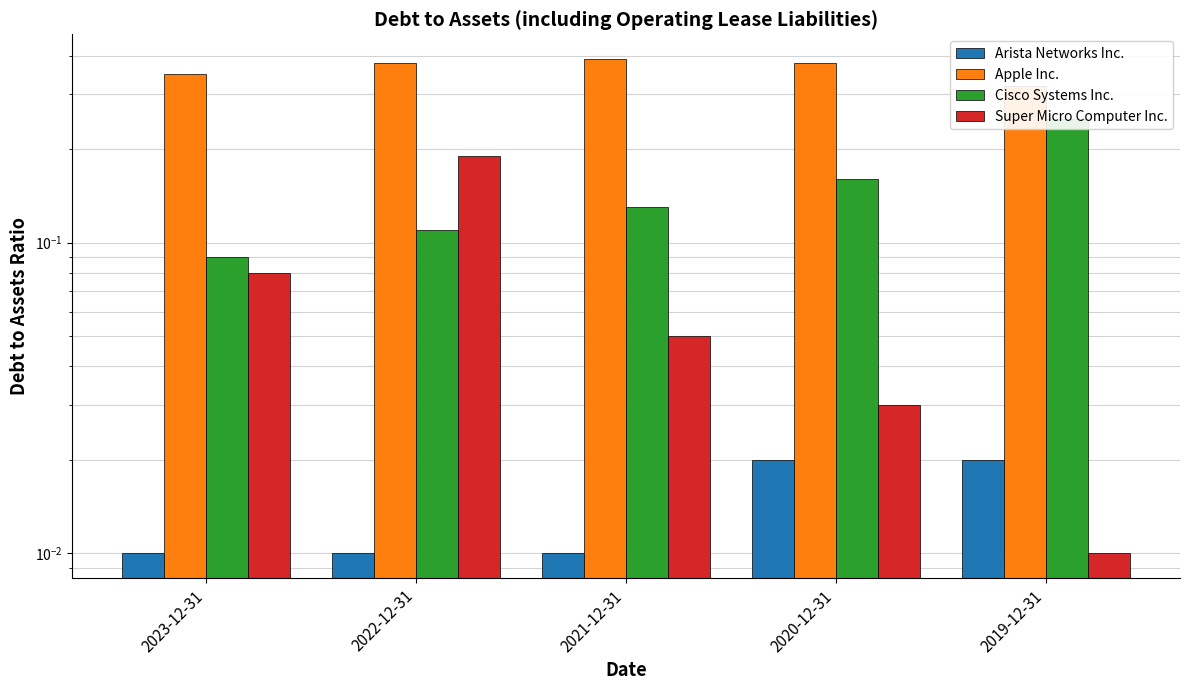

Reading left to right, extract all data points from this chart.

Arista Networks Inc.: 2023-12-31=0.0	2022-12-31=0.0	2021-12-31=0.0	2020-12-31=0.0	2019-12-31=0.0
Apple Inc.: 2023-12-31=0.3	2022-12-31=0.4	2021-12-31=0.4	2020-12-31=0.4	2019-12-31=0.3
Cisco Systems Inc.: 2023-12-31=0.1	2022-12-31=0.1	2021-12-31=0.1	2020-12-31=0.2	2019-12-31=0.2
Super Micro Computer Inc.: 2023-12-31=0.1	2022-12-31=0.2	2021-12-31=0.1	2020-12-31=0.0	2019-12-31=0.0